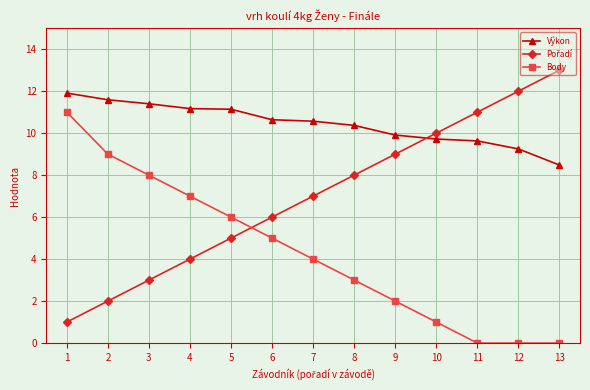

What is the sum of all Výkon values?

135.8